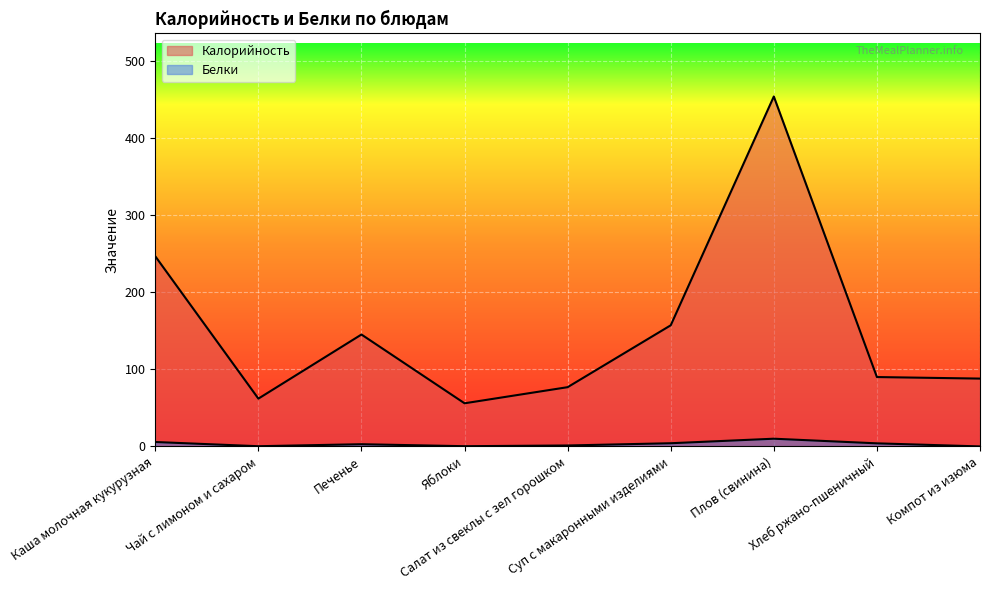

Reading left to right, transcribe all the data shown in this chart.

Калорийность: 246.7	62.0	145.2	56.0	76.9	157.1	454.0	90.0	88.0
Белки: 5.7	0.3	2.9	0.3	1.2	4.1	10.0	4.0	0.0